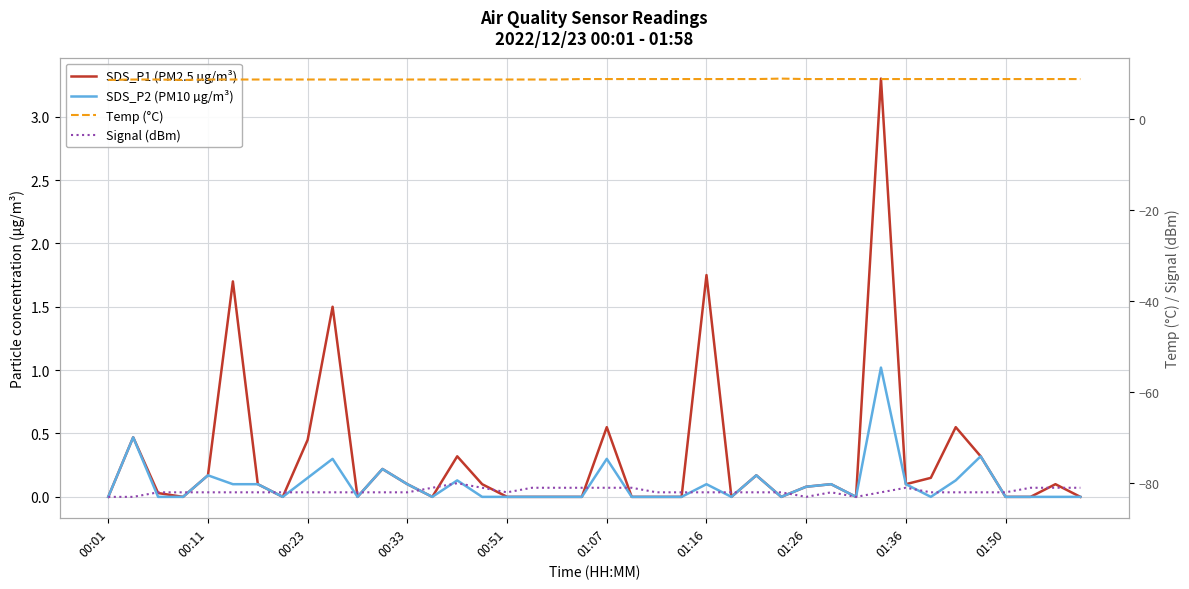

True or false: SDS_P1 (PM2.5 µg/m³) and SDS_P2 (PM10 µg/m³) intersect in this chart.

False